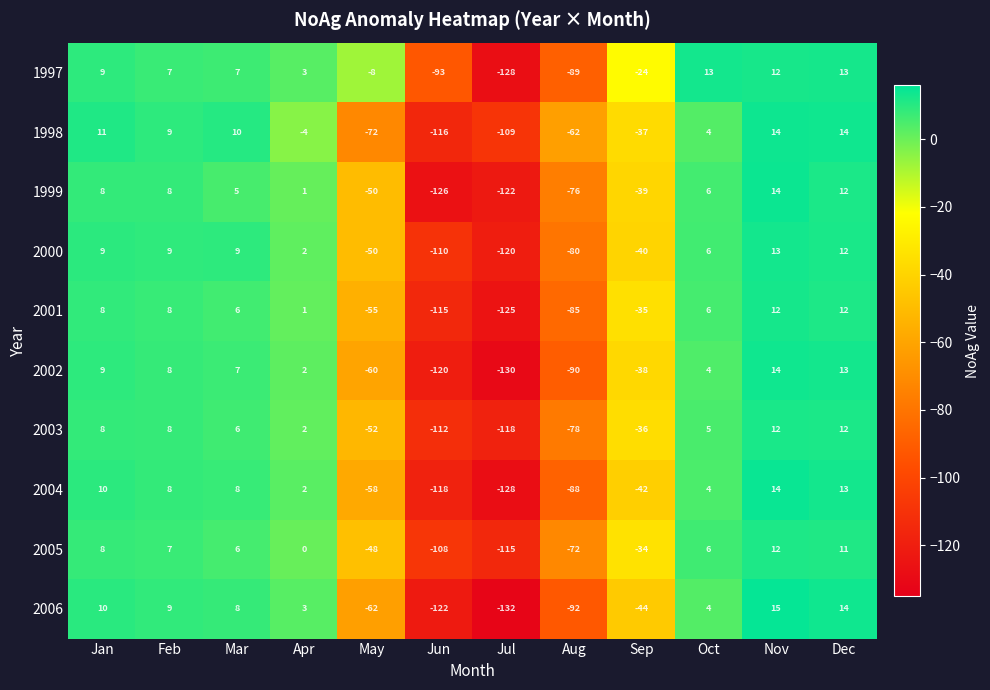

What is the minimum value shown in the chart?

-132